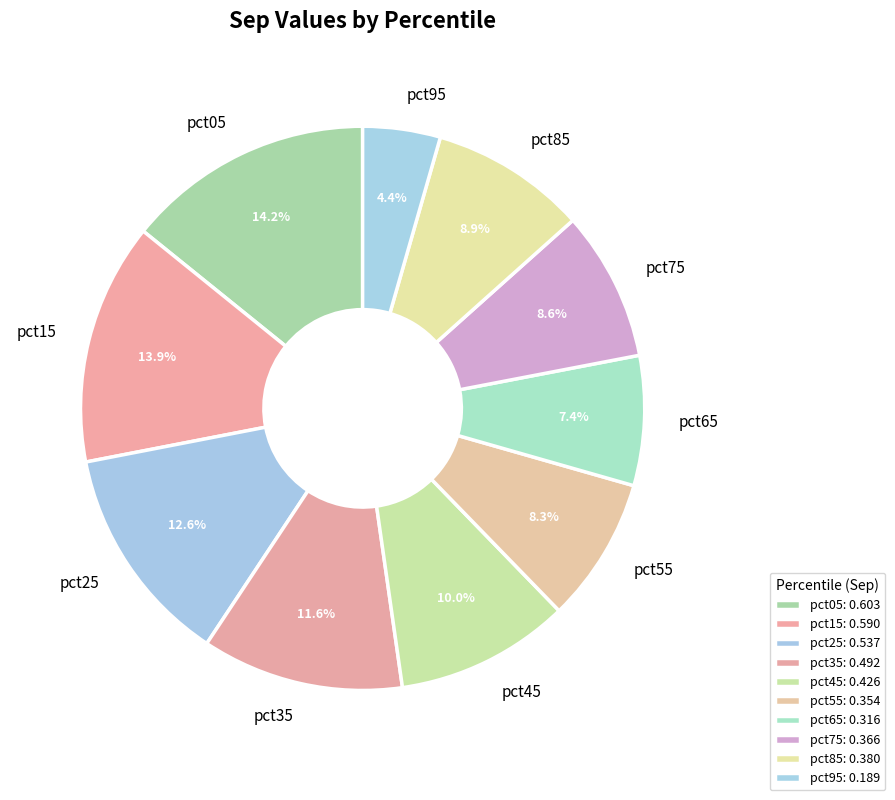

Between pct05 and pct65, which is larger?

pct05